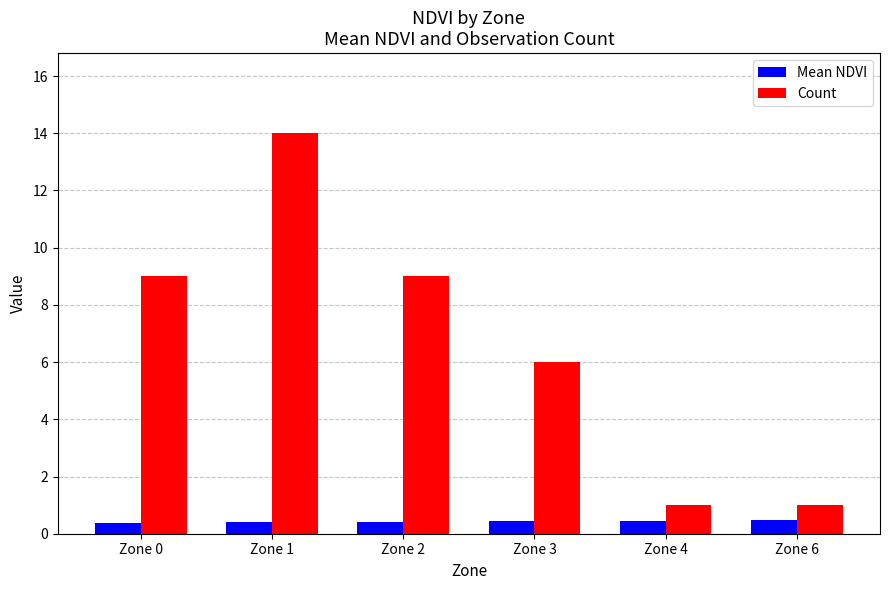

Is the value of Mean NDVI at Zone 3 greater than the value of Count at Zone 1?

No